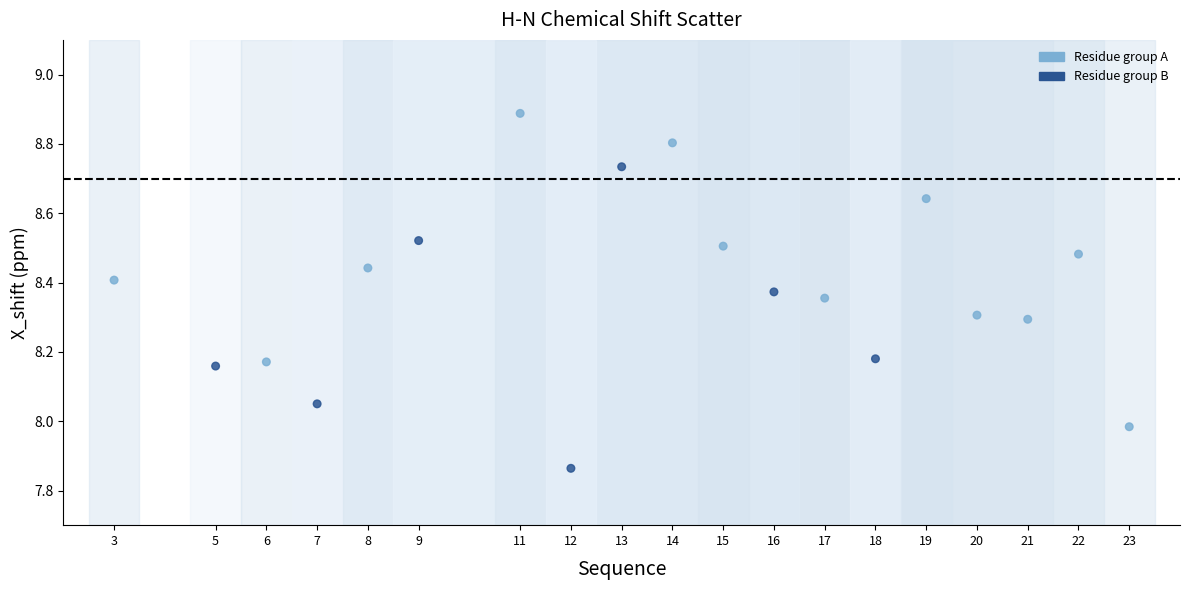

What is the range of Y values (max minus min)?

1.0